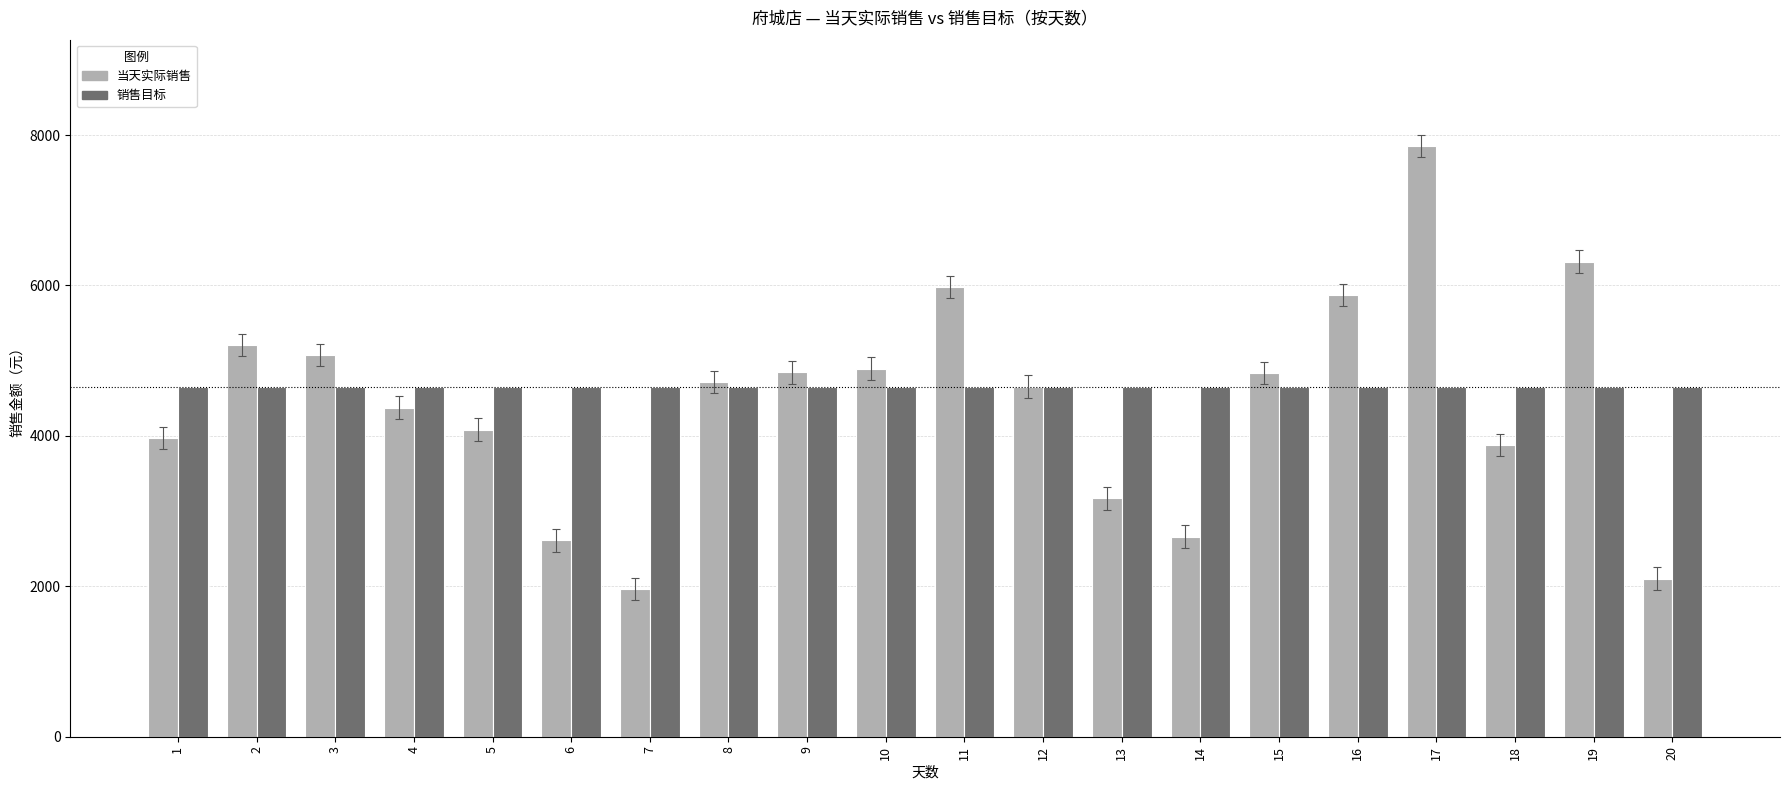

Which series has the largest total across all categories?

销售目标